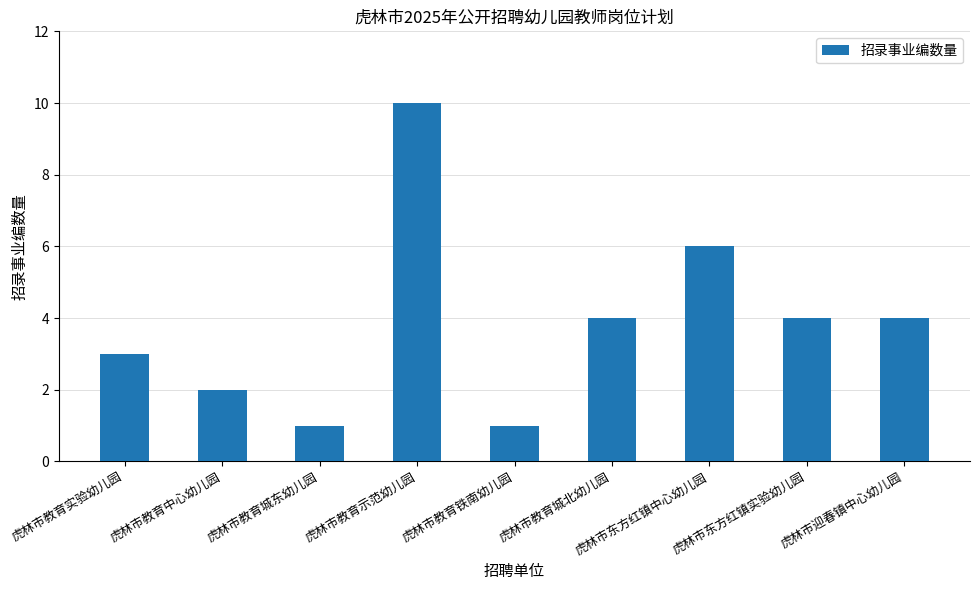

What is the minimum value shown in the chart?

1